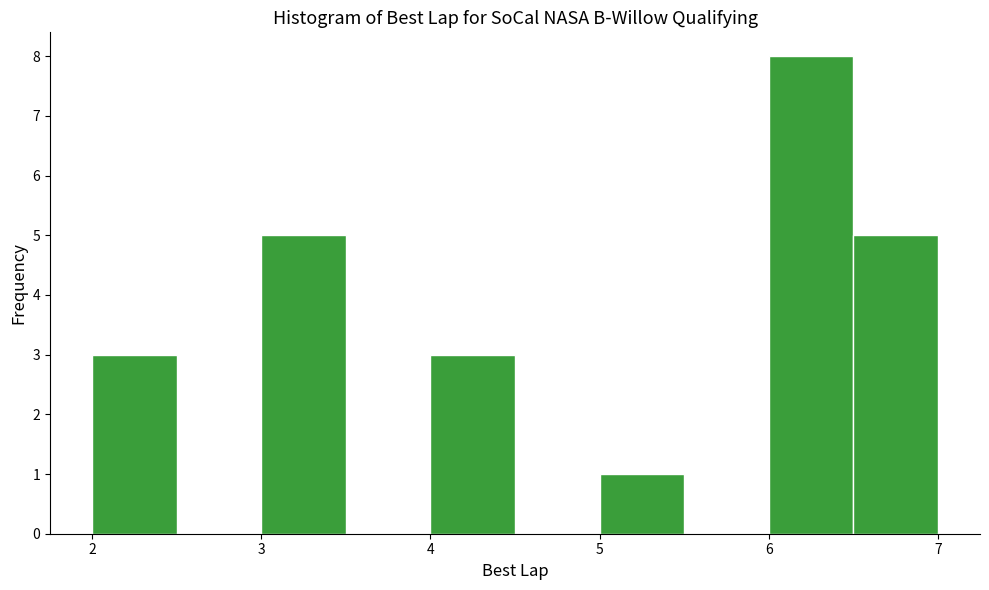

Over which range of the x-axis is the bar tallest?

6.0 to 6.5